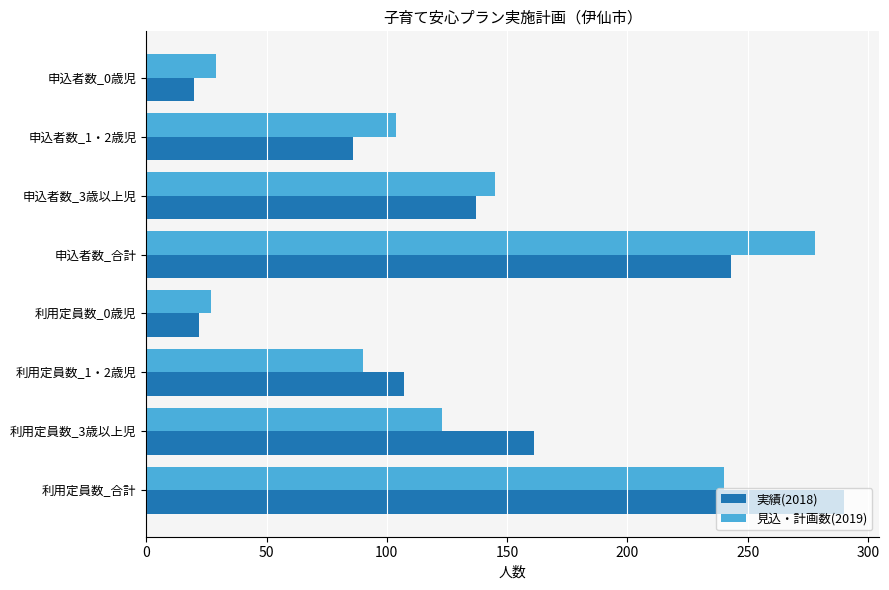

Where is 実績(2018) nearest to the value 155?

利用定員数_3歳以上児